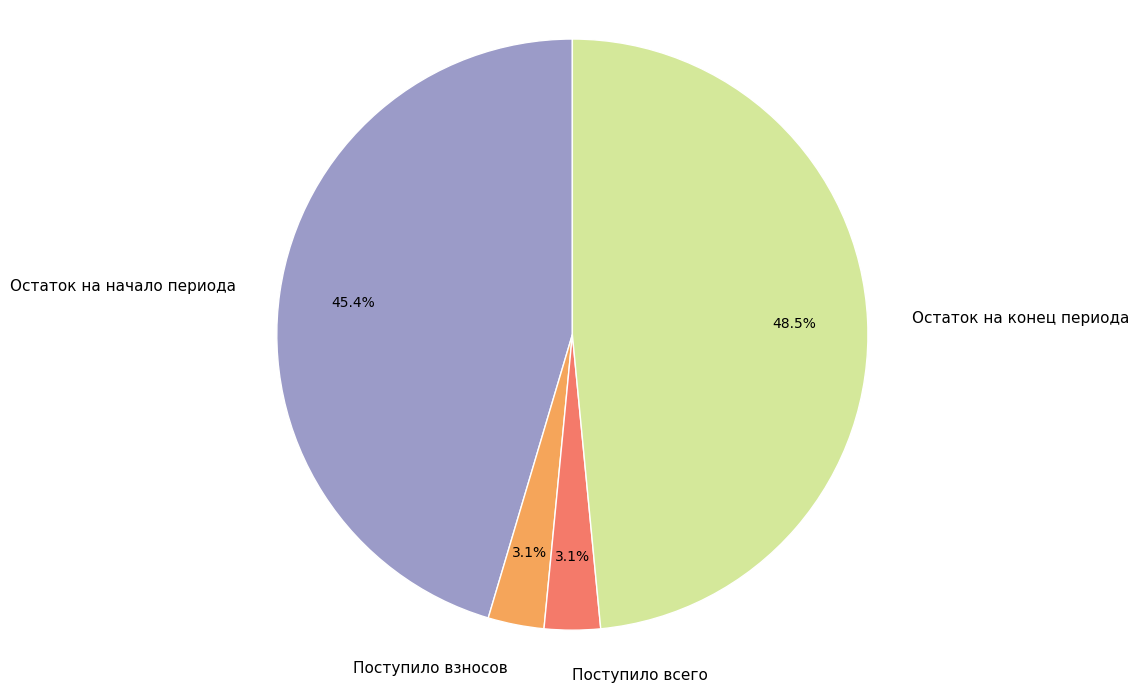

Is Остаток на начало периода the majority of the pie?

No